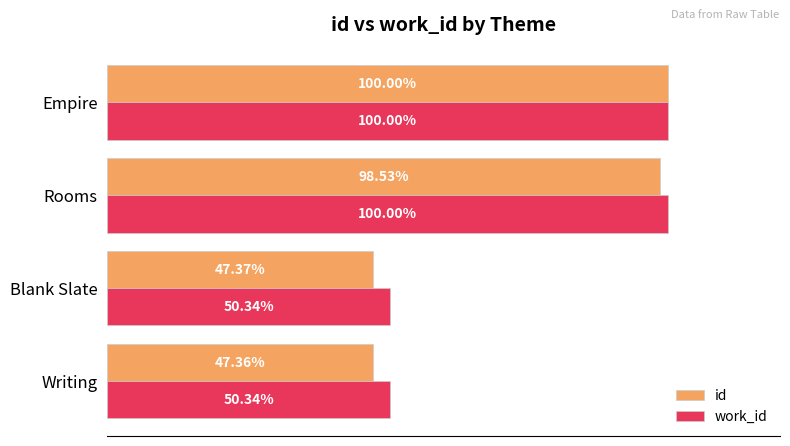

Which series has the largest total across all categories?

work_id